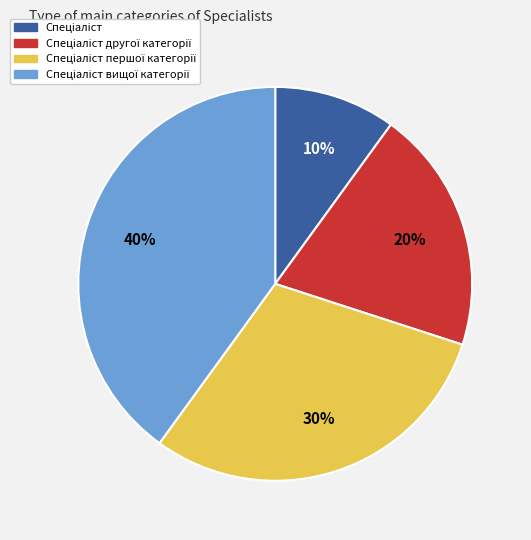

To the nearest percent, what is the difference between the largest and smallest slice percentages?

30%